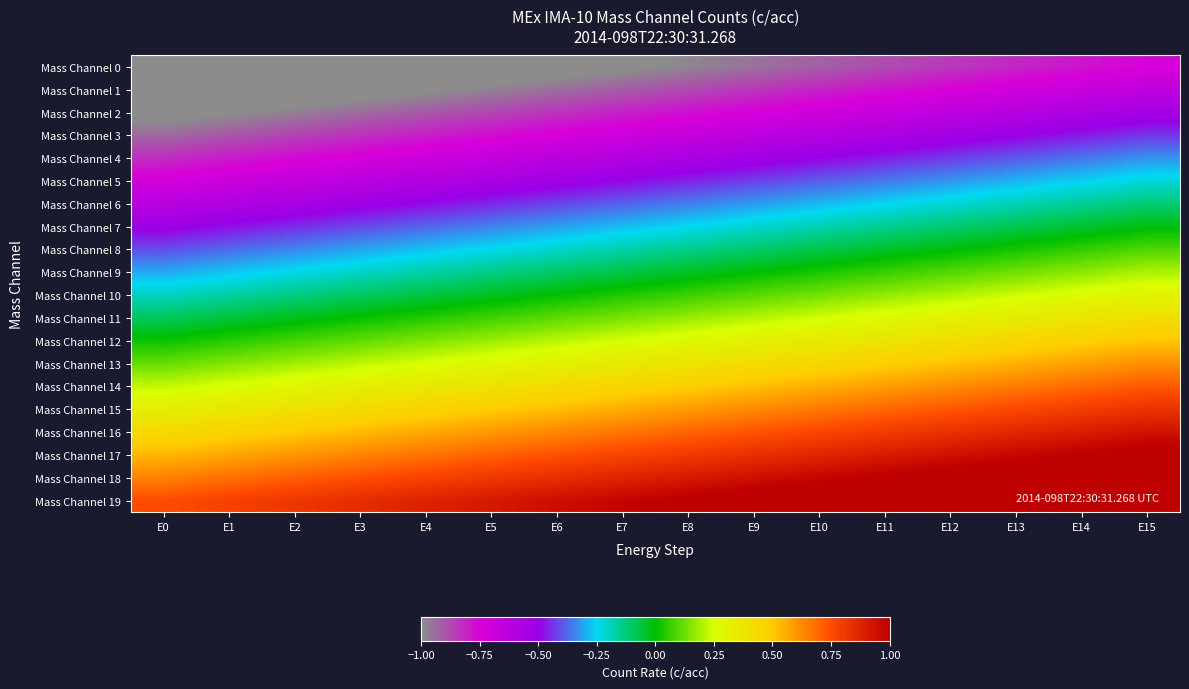

Reading left to right, transcribe all the data shown in this chart.

Mass Channel 0: E0=-1.2	E1=-1.2	E2=-1.2	E3=-1.1	E4=-1.1	E5=-1.1	E6=-1.1	E7=-1.0	E8=-1.0	E9=-0.9	E10=-0.9	E11=-0.9	E12=-0.8	E13=-0.8	E14=-0.8	E15=-0.8
Mass Channel 1: E0=-1.1	E1=-1.1	E2=-1.1	E3=-1.0	E4=-1.0	E5=-1.0	E6=-0.9	E7=-0.9	E8=-0.9	E9=-0.8	E10=-0.8	E11=-0.8	E12=-0.7	E13=-0.7	E14=-0.7	E15=-0.6
Mass Channel 2: E0=-1.0	E1=-1.0	E2=-1.0	E3=-0.9	E4=-0.9	E5=-0.9	E6=-0.8	E7=-0.8	E8=-0.8	E9=-0.7	E10=-0.7	E11=-0.7	E12=-0.6	E13=-0.6	E14=-0.6	E15=-0.5
Mass Channel 3: E0=-0.9	E1=-0.9	E2=-0.9	E3=-0.8	E4=-0.8	E5=-0.8	E6=-0.7	E7=-0.7	E8=-0.7	E9=-0.6	E10=-0.6	E11=-0.6	E12=-0.5	E13=-0.5	E14=-0.5	E15=-0.4
Mass Channel 4: E0=-0.8	E1=-0.8	E2=-0.8	E3=-0.7	E4=-0.7	E5=-0.7	E6=-0.6	E7=-0.6	E8=-0.6	E9=-0.5	E10=-0.5	E11=-0.5	E12=-0.4	E13=-0.4	E14=-0.4	E15=-0.3
Mass Channel 5: E0=-0.7	E1=-0.7	E2=-0.7	E3=-0.6	E4=-0.6	E5=-0.6	E6=-0.5	E7=-0.5	E8=-0.5	E9=-0.4	E10=-0.4	E11=-0.4	E12=-0.3	E13=-0.3	E14=-0.3	E15=-0.2
Mass Channel 6: E0=-0.6	E1=-0.6	E2=-0.6	E3=-0.5	E4=-0.5	E5=-0.5	E6=-0.4	E7=-0.4	E8=-0.4	E9=-0.3	E10=-0.3	E11=-0.3	E12=-0.2	E13=-0.2	E14=-0.2	E15=-0.1
Mass Channel 7: E0=-0.5	E1=-0.5	E2=-0.4	E3=-0.4	E4=-0.4	E5=-0.3	E6=-0.3	E7=-0.3	E8=-0.2	E9=-0.2	E10=-0.2	E11=-0.1	E12=-0.1	E13=-0.1	E14=-0.0	E15=-0.0
Mass Channel 8: E0=-0.4	E1=-0.4	E2=-0.3	E3=-0.3	E4=-0.3	E5=-0.2	E6=-0.2	E7=-0.2	E8=-0.1	E9=-0.1	E10=-0.1	E11=-0.0	E12=-0.0	E13=0.0	E14=0.1	E15=0.1
Mass Channel 9: E0=-0.3	E1=-0.3	E2=-0.2	E3=-0.2	E4=-0.2	E5=-0.1	E6=-0.1	E7=-0.1	E8=-0.0	E9=-0.0	E10=0.0	E11=0.1	E12=0.1	E13=0.1	E14=0.2	E15=0.2
Mass Channel 10: E0=-0.2	E1=-0.2	E2=-0.1	E3=-0.1	E4=-0.1	E5=-0.0	E6=0.0	E7=0.0	E8=0.1	E9=0.1	E10=0.1	E11=0.2	E12=0.2	E13=0.2	E14=0.3	E15=0.3
Mass Channel 11: E0=-0.1	E1=-0.1	E2=-0.0	E3=0.0	E4=0.0	E5=0.1	E6=0.1	E7=0.1	E8=0.2	E9=0.2	E10=0.2	E11=0.3	E12=0.3	E13=0.3	E14=0.4	E15=0.4
Mass Channel 12: E0=0.0	E1=0.0	E2=0.1	E3=0.1	E4=0.1	E5=0.2	E6=0.2	E7=0.2	E8=0.3	E9=0.3	E10=0.3	E11=0.4	E12=0.4	E13=0.4	E14=0.5	E15=0.5
Mass Channel 13: E0=0.1	E1=0.2	E2=0.2	E3=0.2	E4=0.3	E5=0.3	E6=0.3	E7=0.4	E8=0.4	E9=0.4	E10=0.5	E11=0.5	E12=0.5	E13=0.6	E14=0.6	E15=0.6
Mass Channel 14: E0=0.2	E1=0.3	E2=0.3	E3=0.3	E4=0.4	E5=0.4	E6=0.4	E7=0.5	E8=0.5	E9=0.5	E10=0.6	E11=0.6	E12=0.6	E13=0.7	E14=0.7	E15=0.7
Mass Channel 15: E0=0.3	E1=0.4	E2=0.4	E3=0.4	E4=0.5	E5=0.5	E6=0.5	E7=0.6	E8=0.6	E9=0.6	E10=0.7	E11=0.7	E12=0.7	E13=0.8	E14=0.8	E15=0.8
Mass Channel 16: E0=0.4	E1=0.5	E2=0.5	E3=0.5	E4=0.6	E5=0.6	E6=0.6	E7=0.7	E8=0.7	E9=0.7	E10=0.8	E11=0.8	E12=0.8	E13=0.9	E14=0.9	E15=0.9
Mass Channel 17: E0=0.5	E1=0.6	E2=0.6	E3=0.6	E4=0.7	E5=0.7	E6=0.7	E7=0.8	E8=0.8	E9=0.8	E10=0.9	E11=0.9	E12=0.9	E13=1.0	E14=1.0	E15=1.0
Mass Channel 18: E0=0.6	E1=0.7	E2=0.7	E3=0.7	E4=0.8	E5=0.8	E6=0.8	E7=0.9	E8=0.9	E9=0.9	E10=1.0	E11=1.0	E12=1.0	E13=1.1	E14=1.1	E15=1.1
Mass Channel 19: E0=0.8	E1=0.8	E2=0.8	E3=0.8	E4=0.9	E5=0.9	E6=0.9	E7=1.0	E8=1.0	E9=1.1	E10=1.1	E11=1.1	E12=1.1	E13=1.2	E14=1.2	E15=1.2